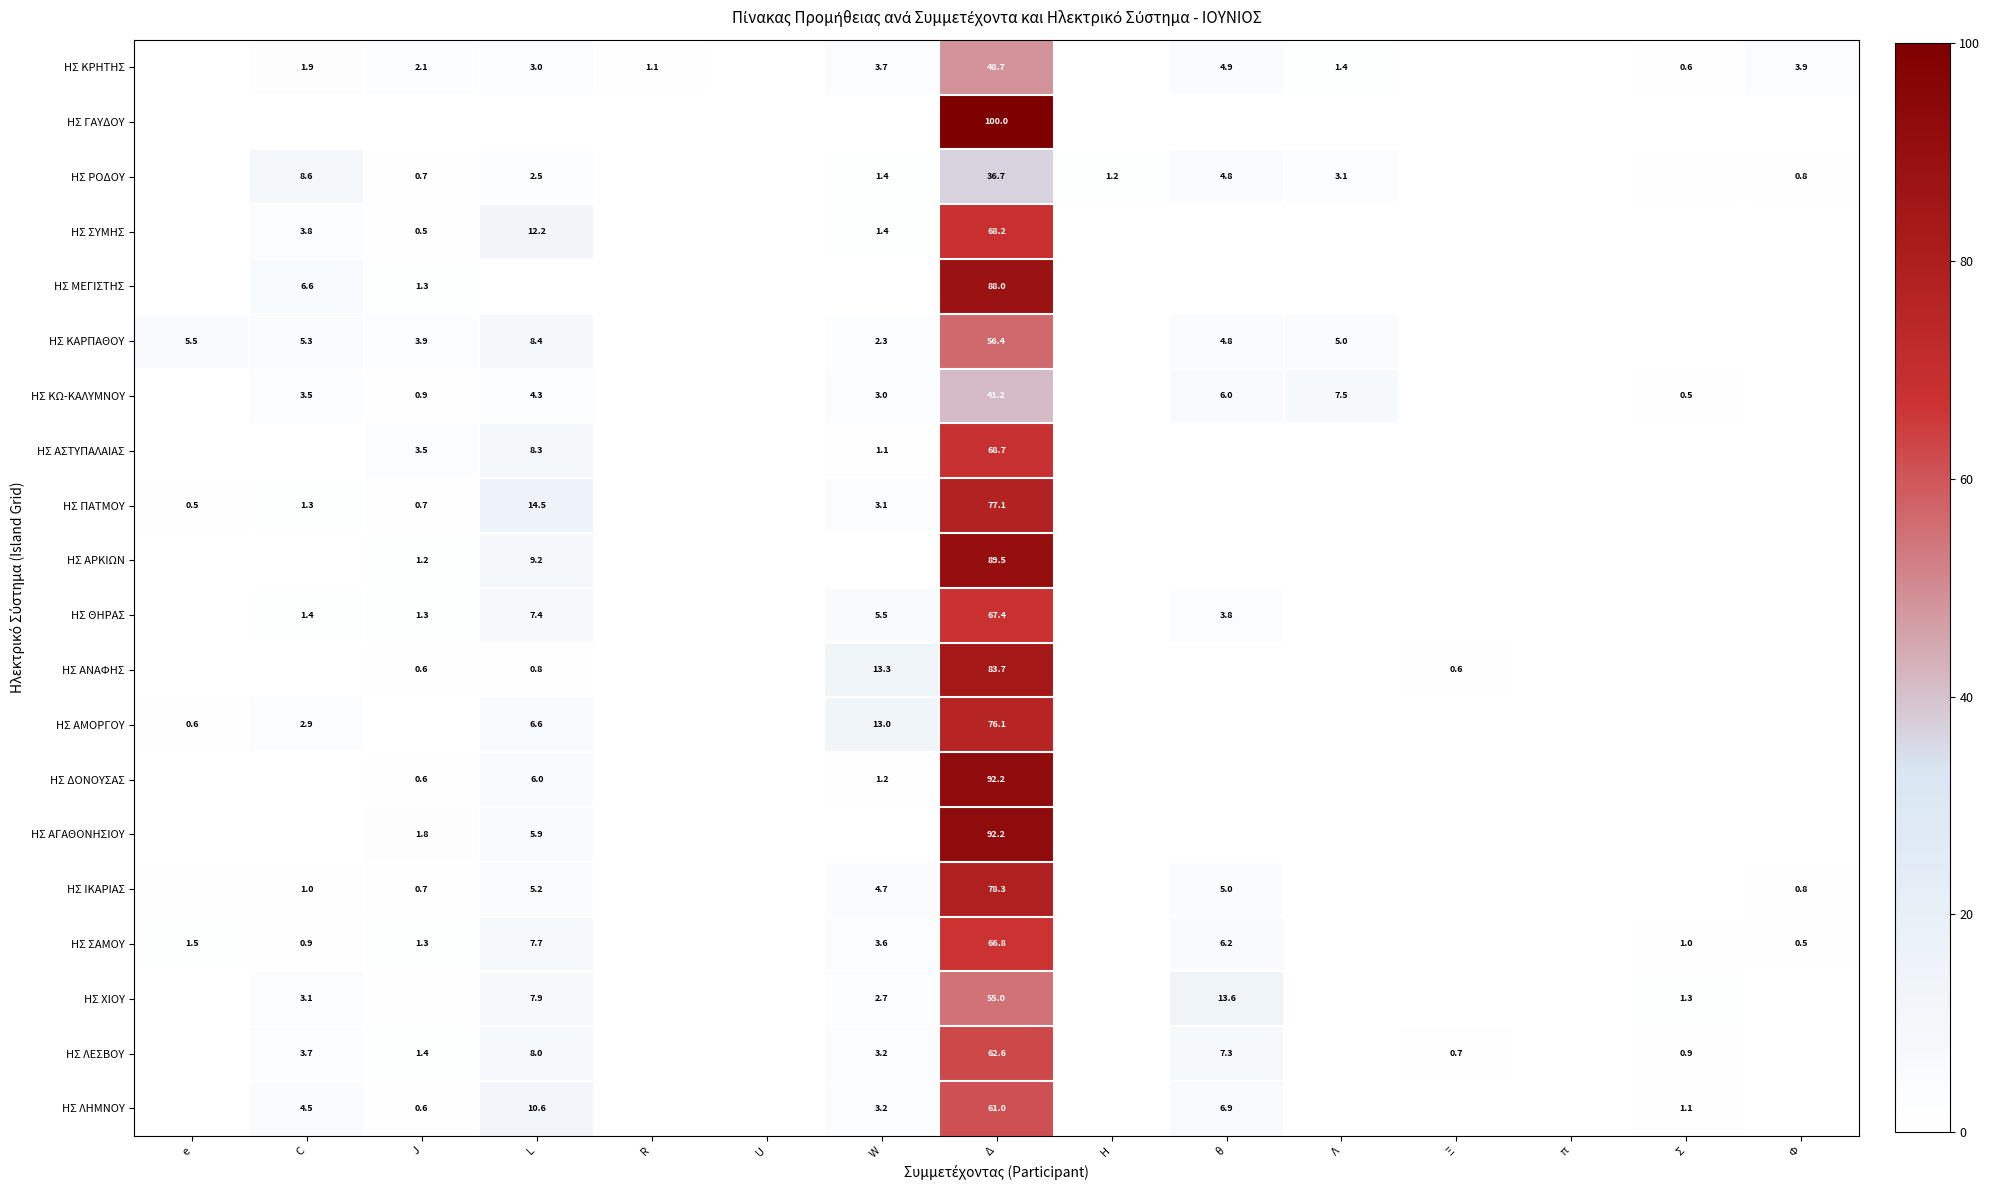

Is the value of ΗΣ ΛΕΣΒΟΥ at W greater than the value of ΗΣ ΡΟΔΟΥ at Φ?

Yes